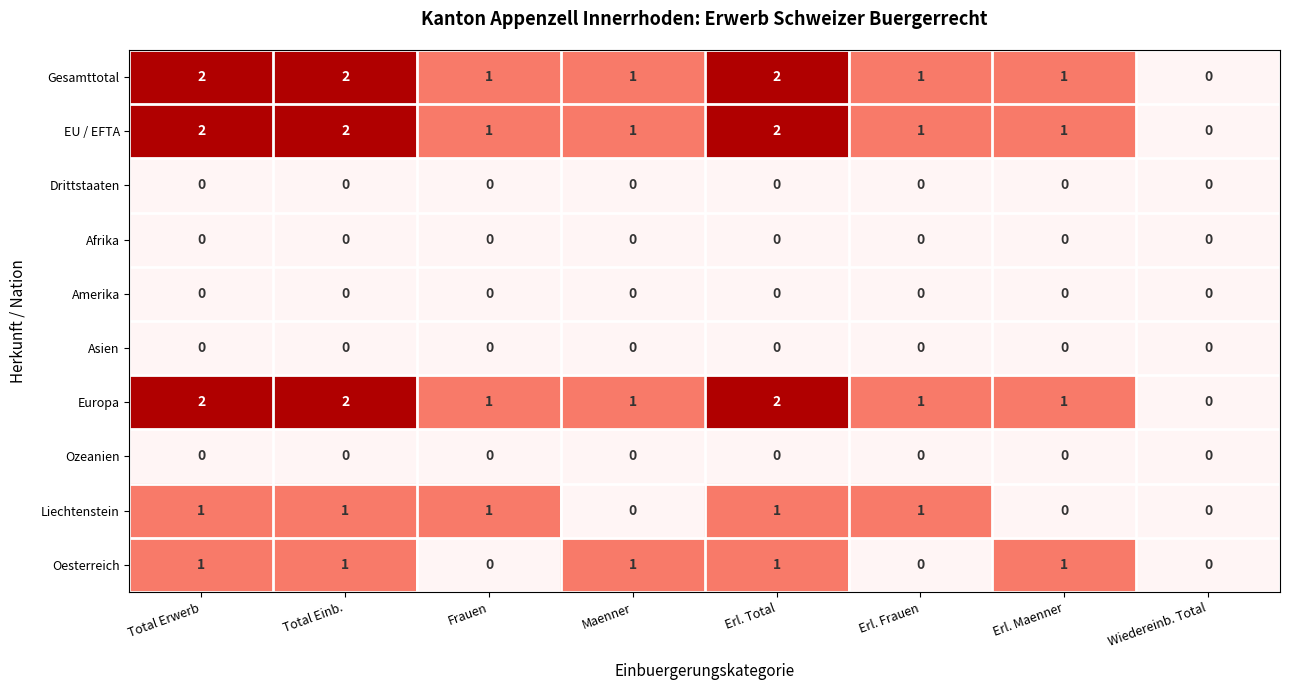

What is the difference between the highest and lowest values at Erl. Frauen?

1